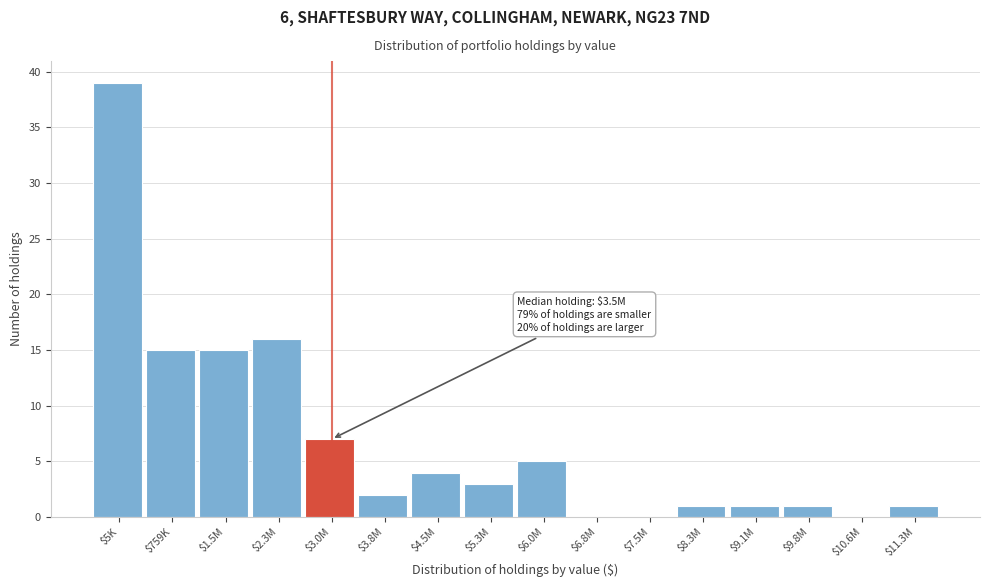

The chart shows a value of 10 at $5K. True or false?

False